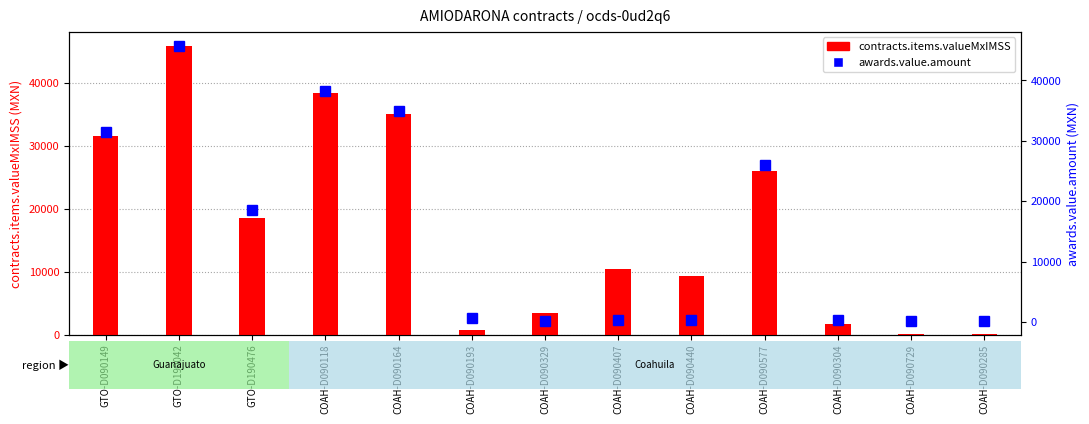

Reading left to right, what are all the values shown in this chart?

contracts.items.valueMxIMSS: 31465.5	45769.0	18521.8	38286.0	34996.5	706.9	3420.0	10487.2	9389.8	25959.0	1670.0	201.6	180.0
awards.value.amount: 31465.5	45769.0	18521.8	38286.0	34996.5	660.0	158.4	352.3	311.0	25959.0	256.6	201.6	180.0